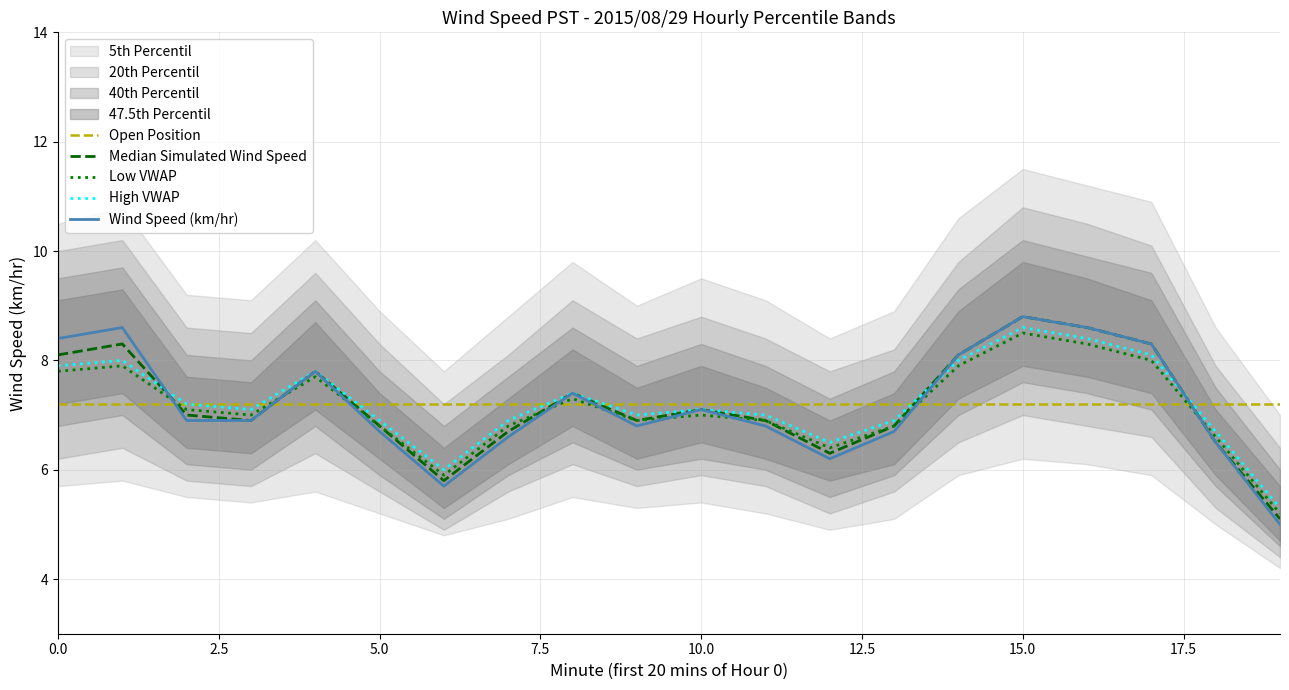

What is the maximum value for Low VWAP?

8.5